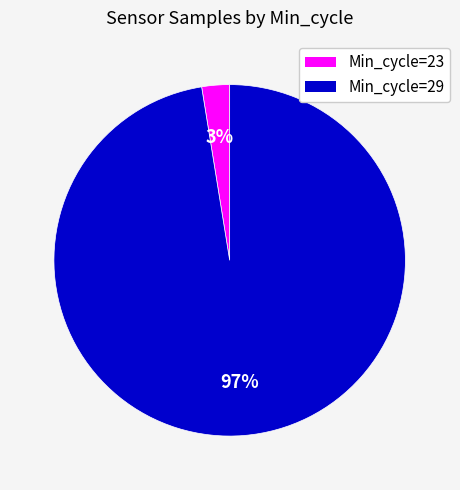

How many slices are in this pie chart?

2